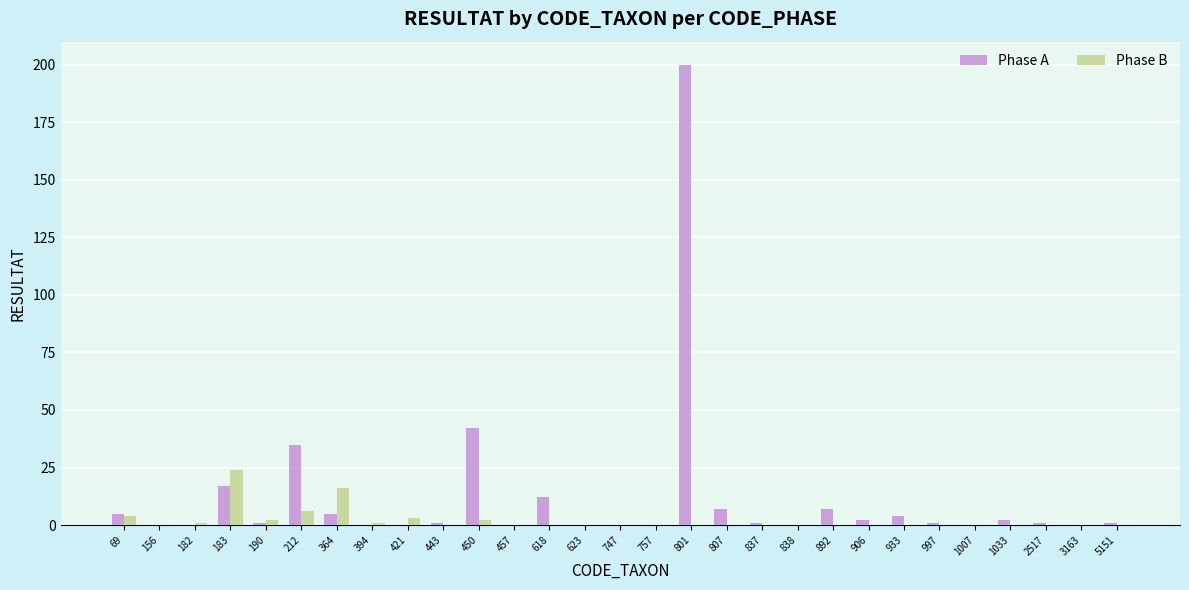

The Phase A series shows 5 at 69. True or false?

True